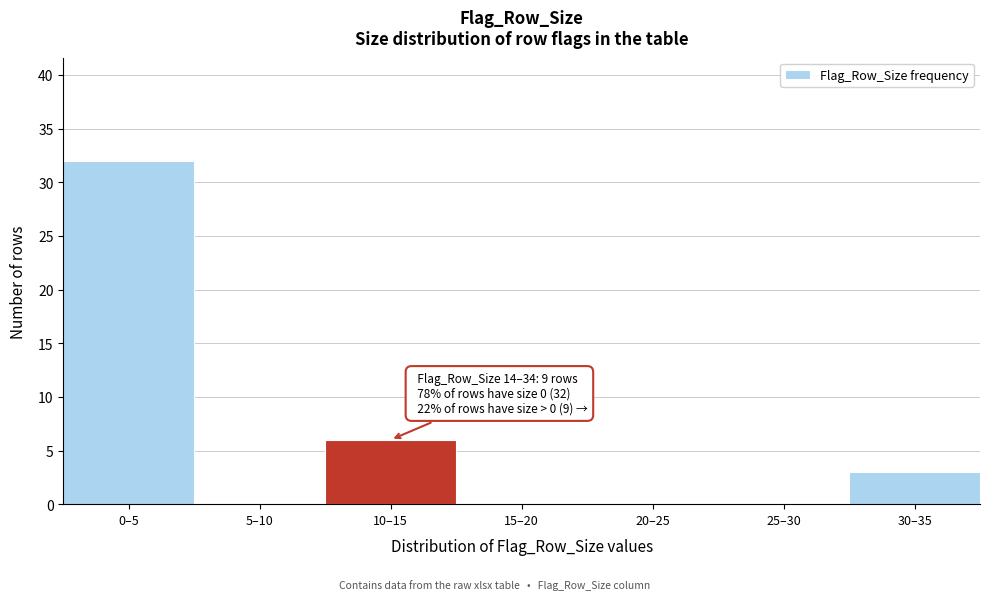

Reading left to right, what are all the values shown in this chart?

0–5=32	5–10=0	10–15=6	15–20=0	20–25=0	25–30=0	30–35=3